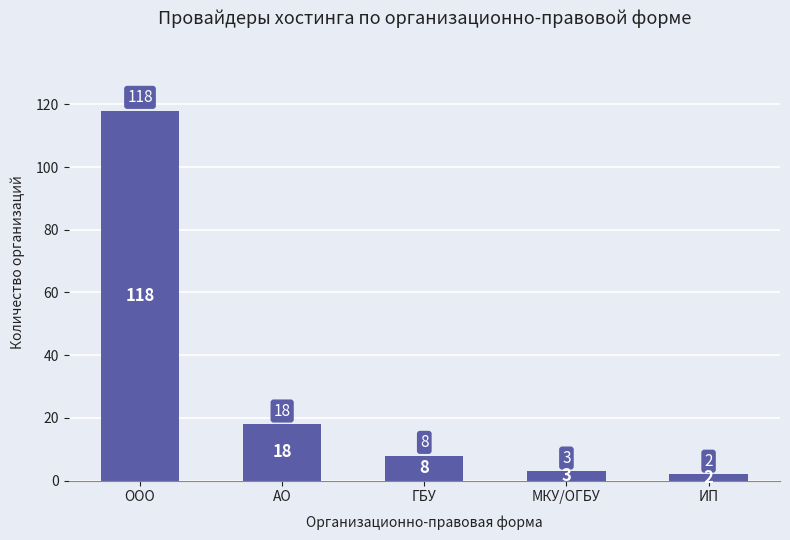

What is the greatest value displayed?

118